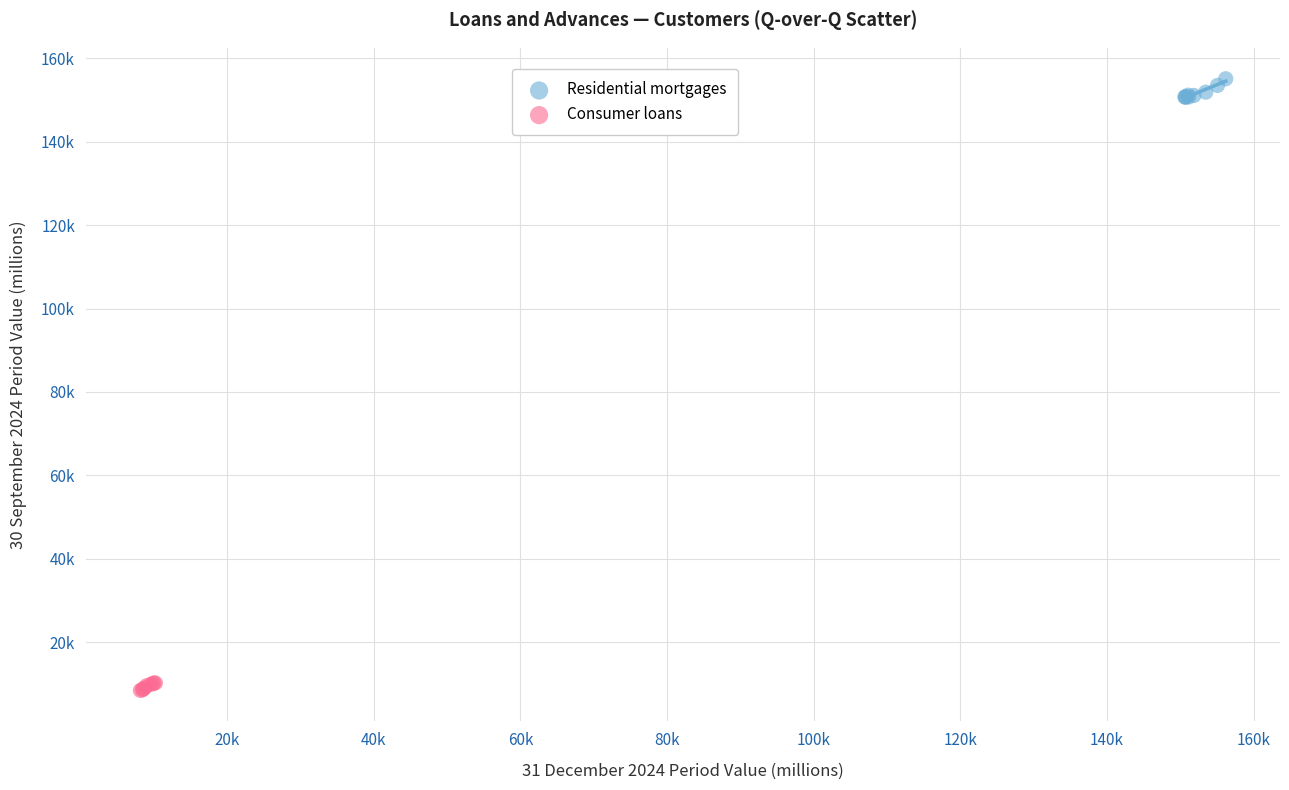

Which series has the widest spread of Y values?

Residential mortgages